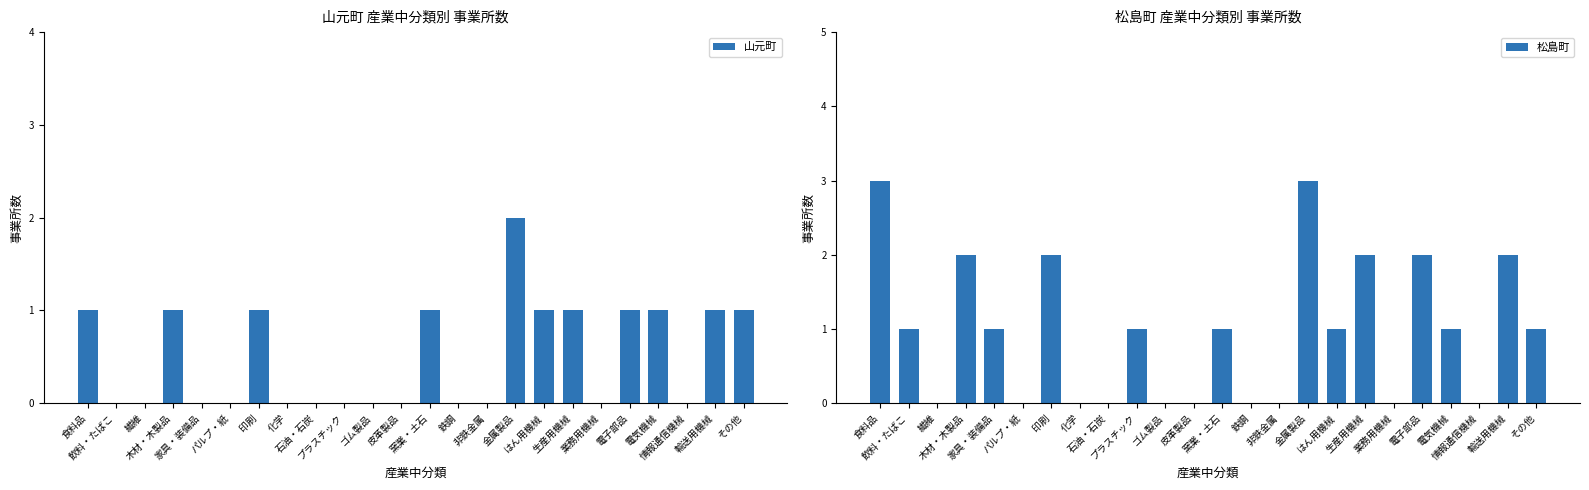

Rank the series at 化学 from highest to lowest value.

山元町, 松島町